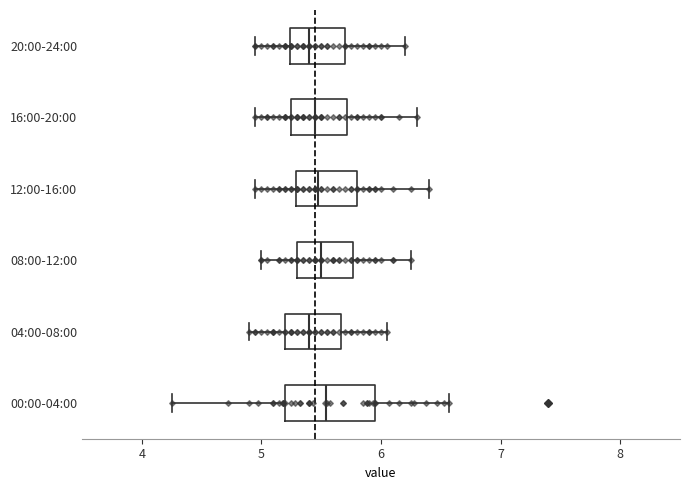

Reading bottom to top, read every box against the x-axis: the position of its median line, the range the box covers, and the ends of its whiskers. The values are not printed on the chart, so give them approximately, as read against the axis.

00:00-04:00: median 5.5, box 5.2 to 6.0, whiskers 4.3 to 6.6
04:00-08:00: median 5.4, box 5.2 to 5.7, whiskers 4.9 to 6.1
08:00-12:00: median 5.5, box 5.3 to 5.8, whiskers 5.0 to 6.3
12:00-16:00: median 5.5, box 5.3 to 5.8, whiskers 5.0 to 6.4
16:00-20:00: median 5.5, box 5.3 to 5.7, whiskers 5.0 to 6.3
20:00-24:00: median 5.4, box 5.2 to 5.7, whiskers 5.0 to 6.2